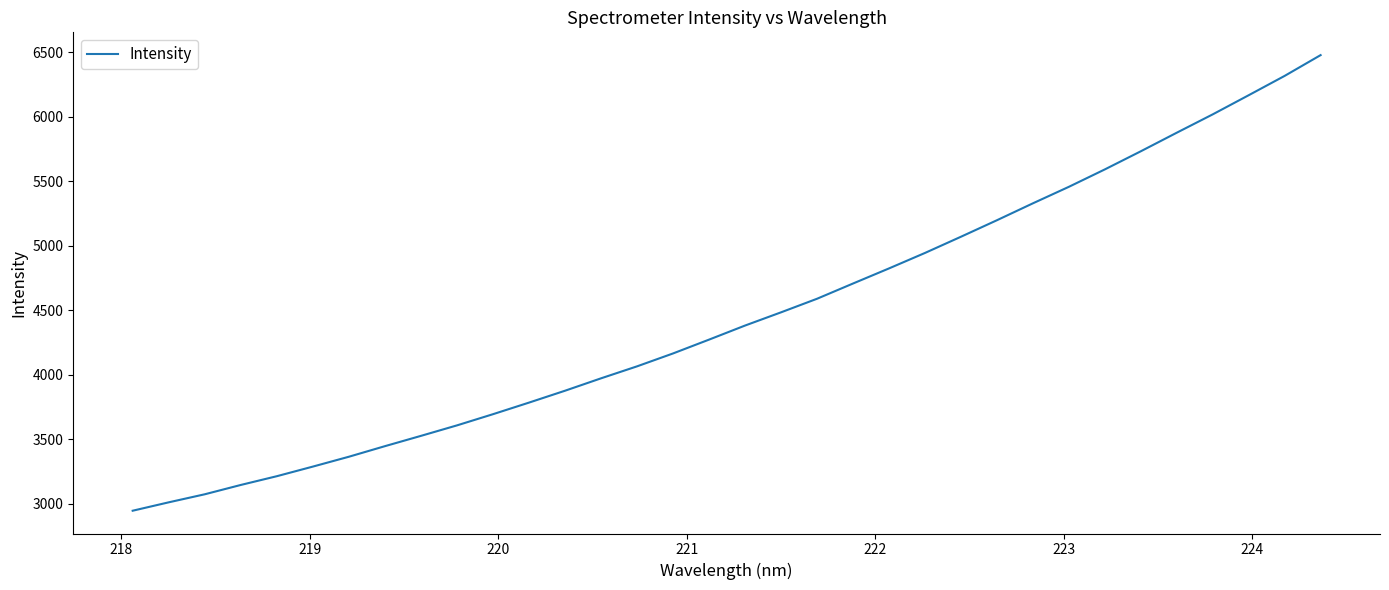

What is the difference between the maximum and minimum values?

3528.5